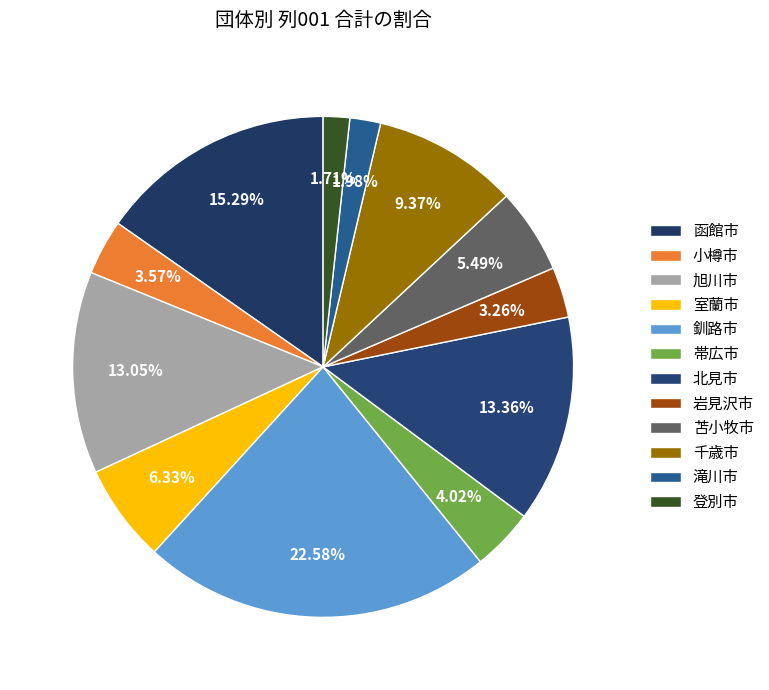

Is it true that 小樽市 is 4% of the pie?

True